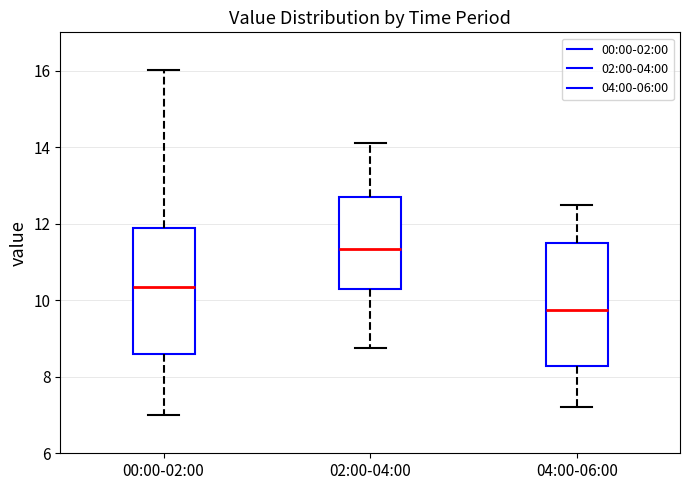

Reading left to right, read every box against the y-axis: the position of its median line, the range the box covers, and the ends of its whiskers. The values are not printed on the chart, so give them approximately, as read against the axis.

00:00-02:00: median 10.4, box 8.6 to 11.8, whiskers 7.0 to 16.0
02:00-04:00: median 11.4, box 10.4 to 12.6, whiskers 8.8 to 14.2
04:00-06:00: median 9.8, box 8.2 to 11.6, whiskers 7.2 to 12.6